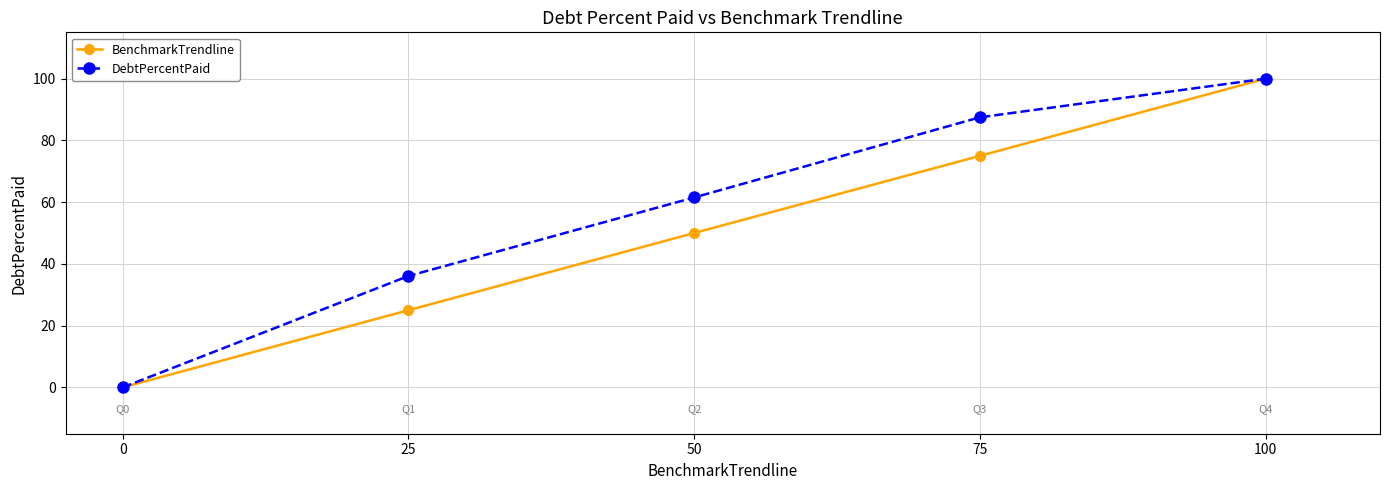

How many data points in DebtPercentPaid are less than 61?

2